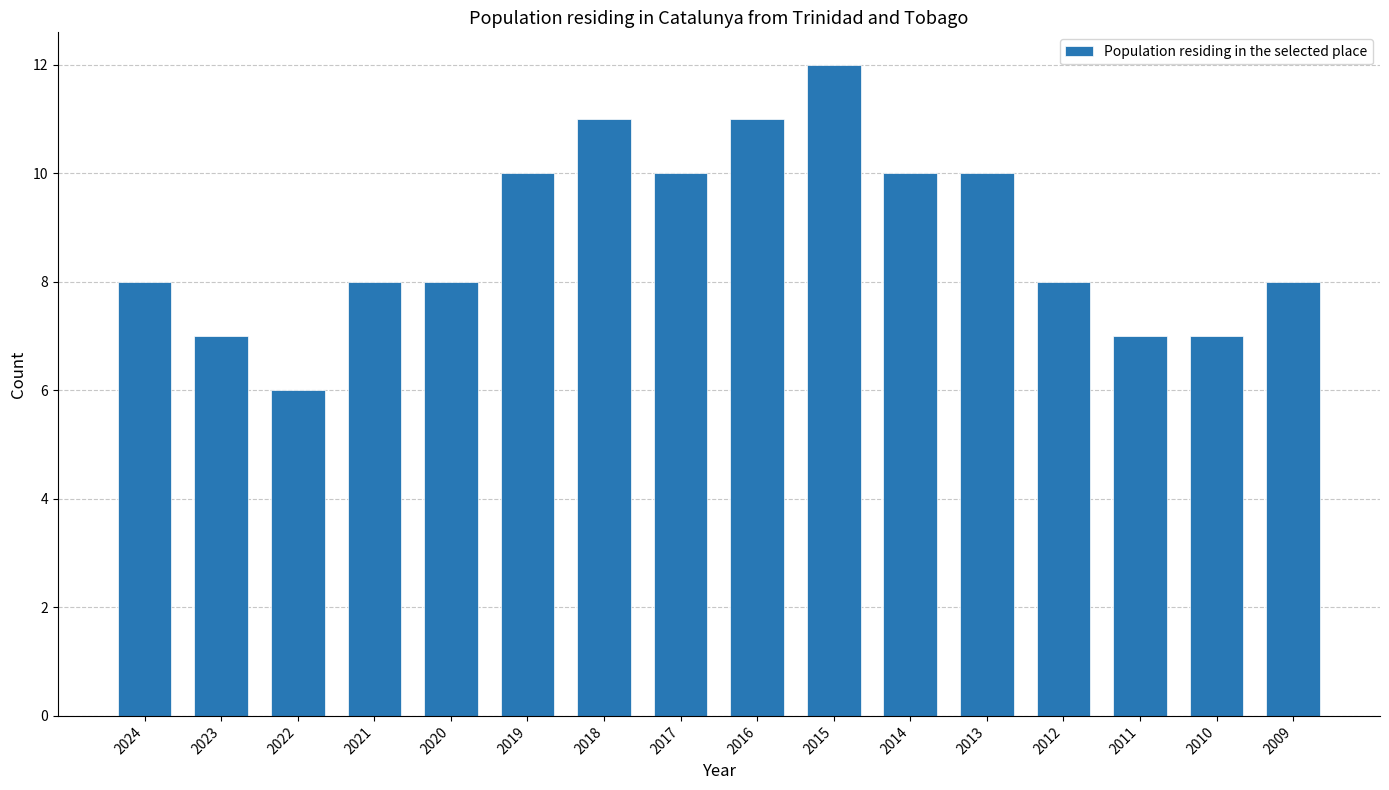

Reading left to right, list all the values displayed in this chart.

2024=8	2023=7	2022=6	2021=8	2020=8	2019=10	2018=11	2017=10	2016=11	2015=12	2014=10	2013=10	2012=8	2011=7	2010=7	2009=8